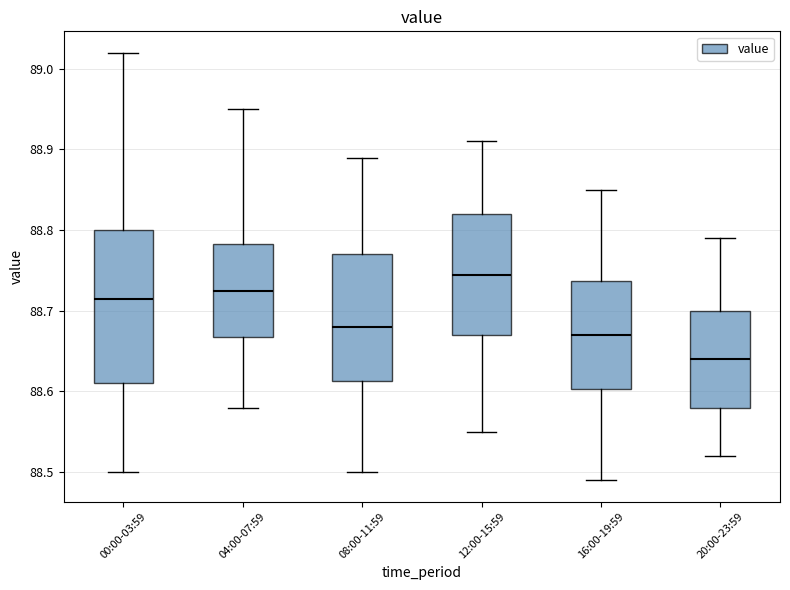

Which box has the lowest median line?

20:00-23:59